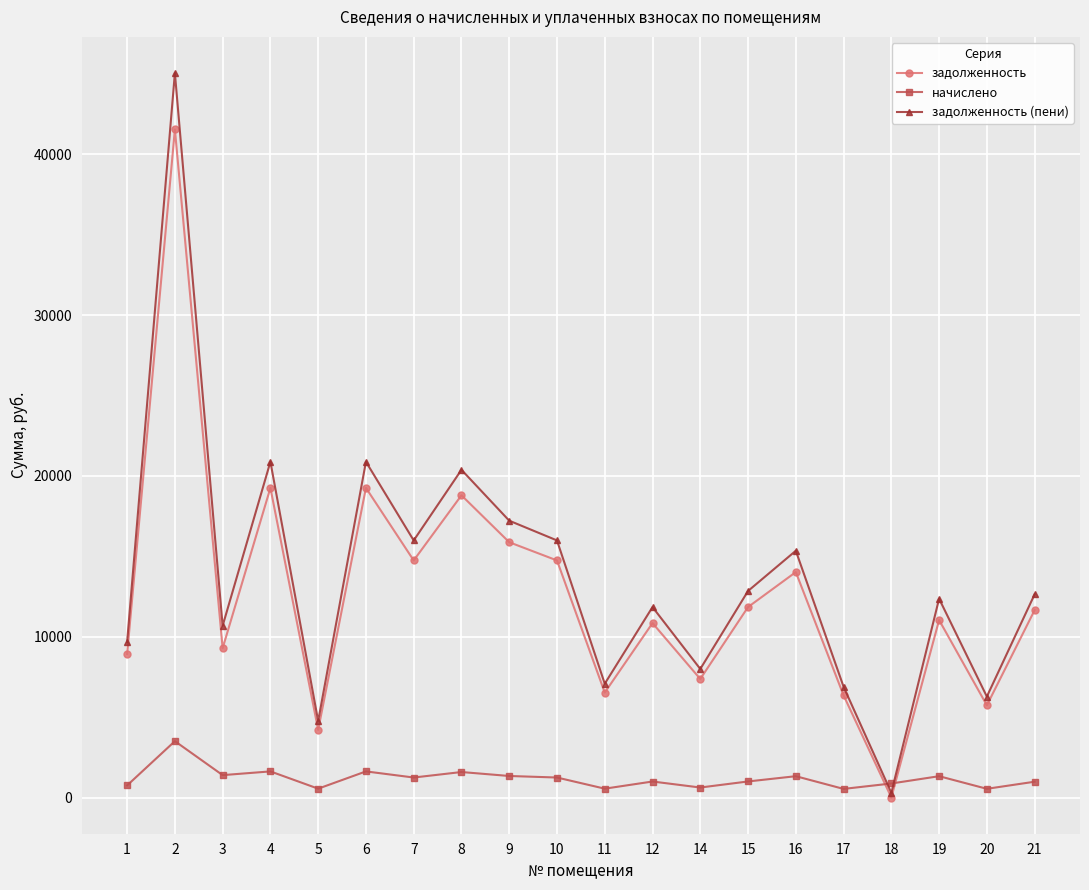

What is the average value of the задолженность series?

12602.9